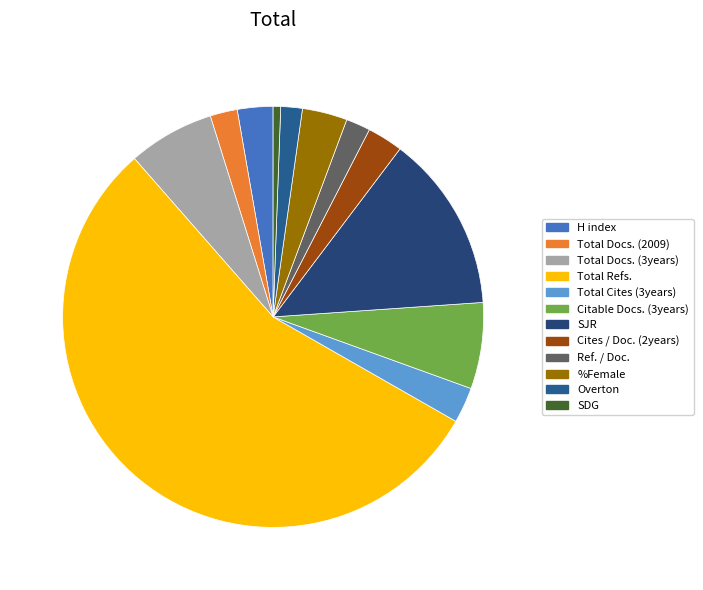

Count the number of slices in the pie.

12